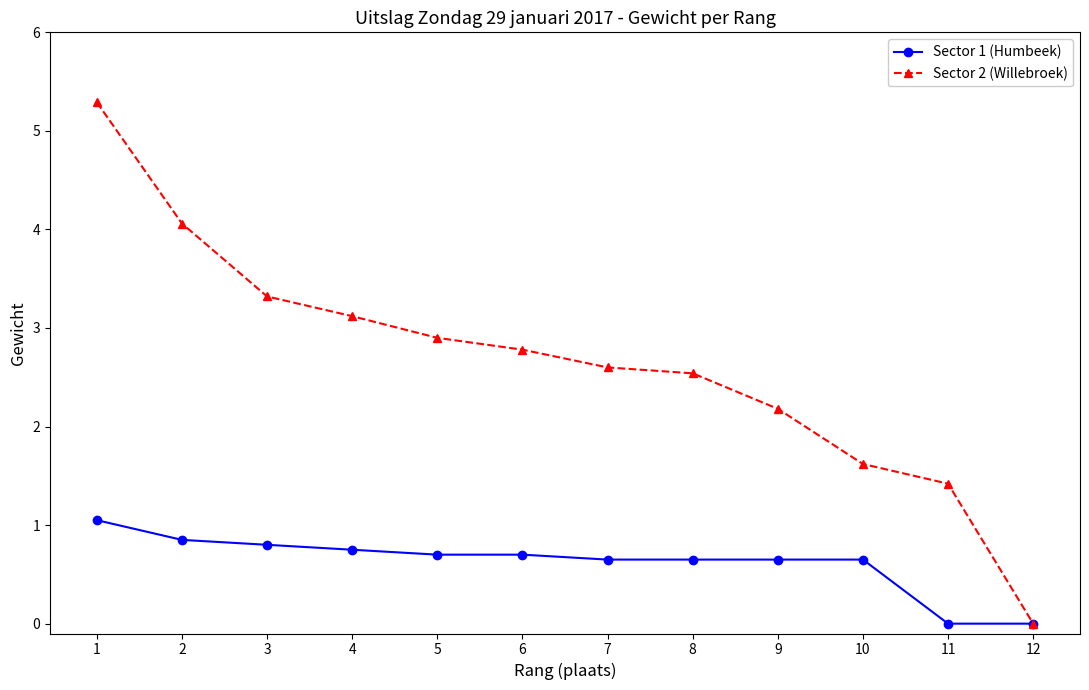

True or false: Sector 1 (Humbeek) has a value of 0.8 at 2.

True